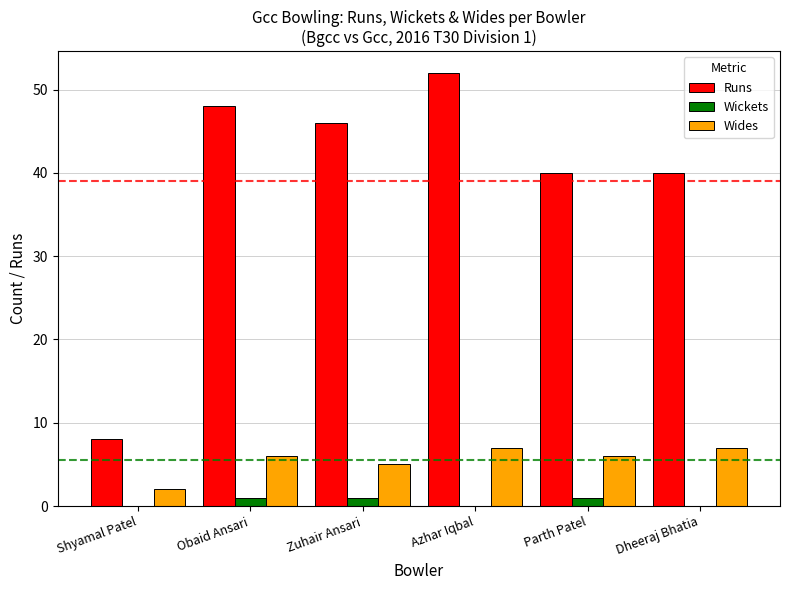

How many categories are shown in the chart?

6